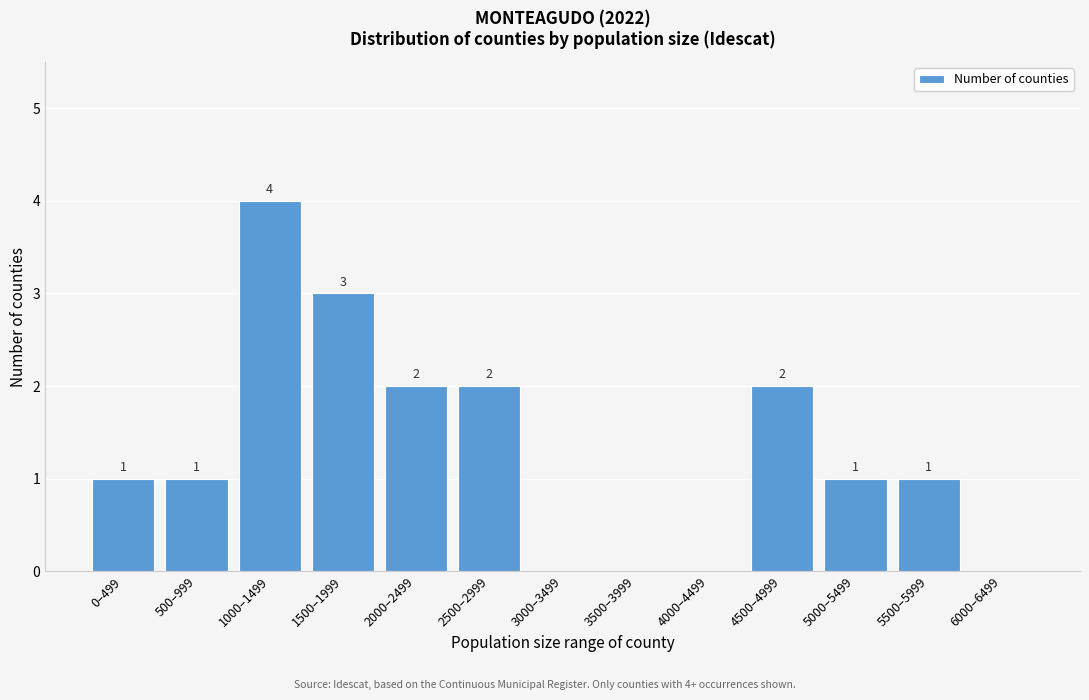

Reading left to right, transcribe all the data shown in this chart.

0–499=1	500–999=1	1000–1499=4	1500–1999=3	2000–2499=2	2500–2999=2	3000–3499=0	3500–3999=0	4000–4499=0	4500–4999=2	5000–5499=1	5500–5999=1	6000–6499=0